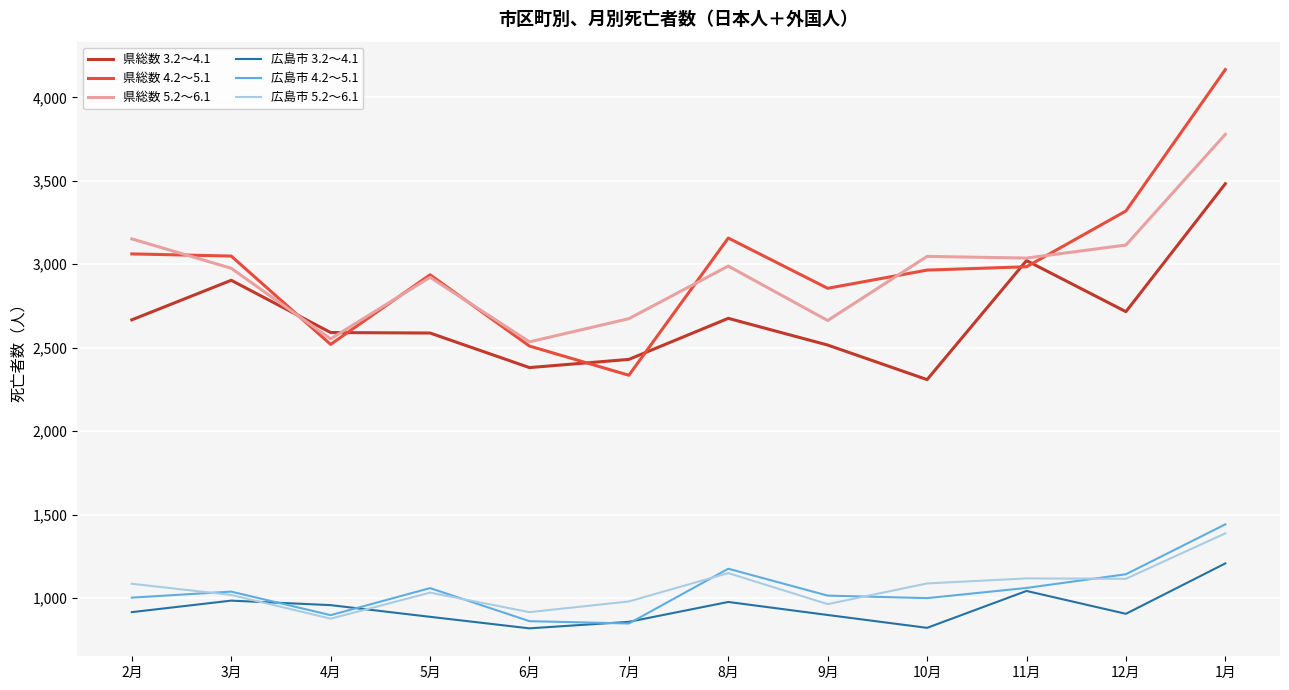

True or false: 県総数 3.2～4.1 has a value of 3306 at 9月.

False